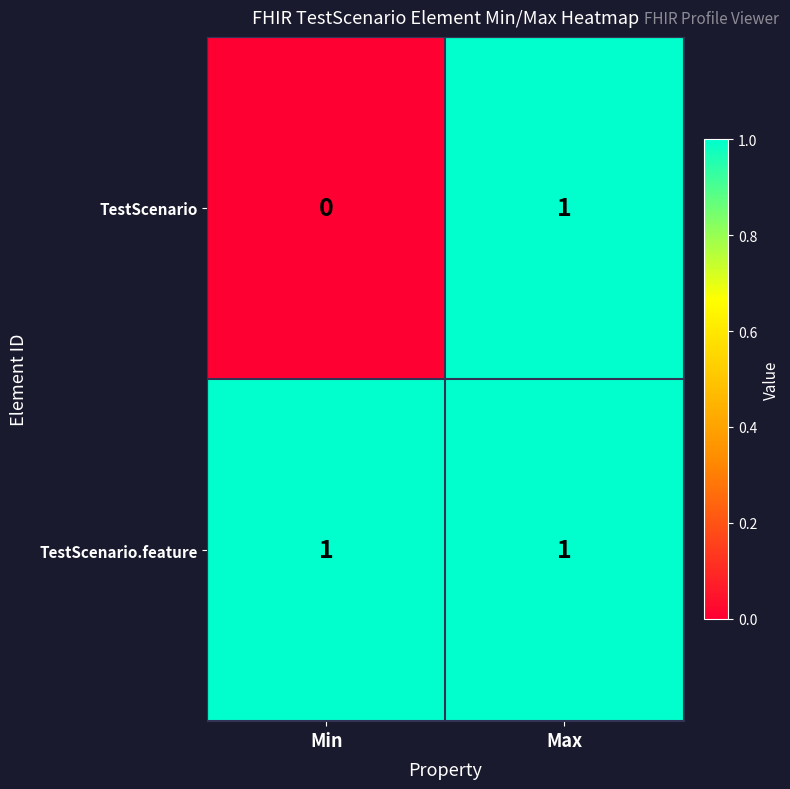

What is the maximum value shown in the chart?

1